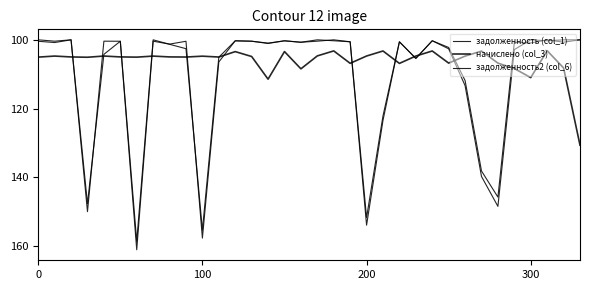

How many intersections are there between задолженность (col_1) and задолженность2 (col_6)?

7